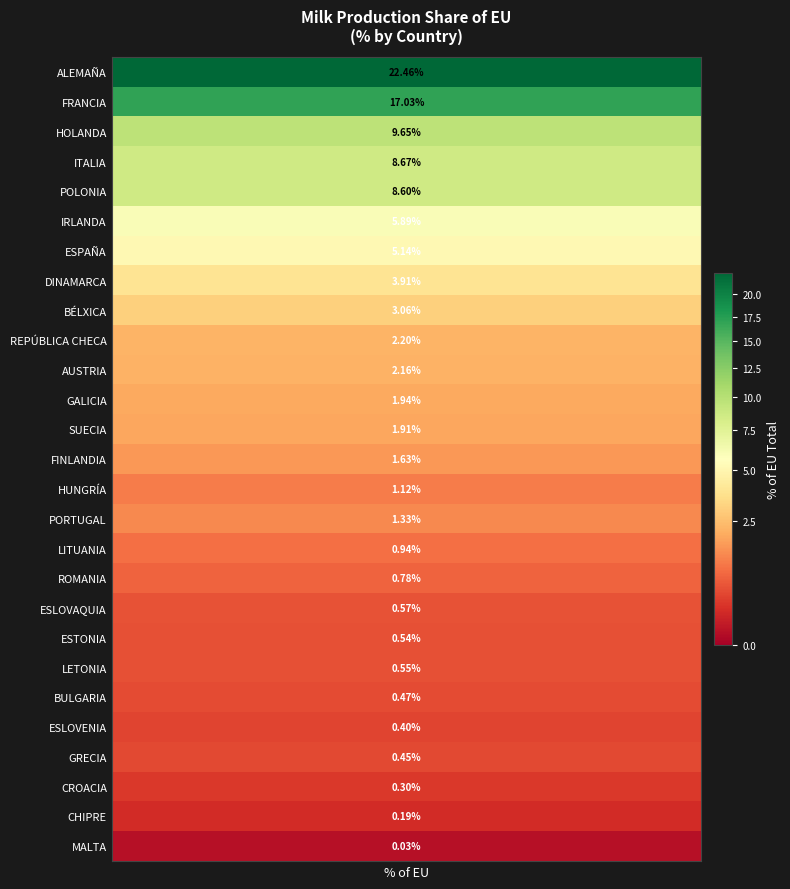

Between FRANCIA and FINLANDIA, which is larger?

FRANCIA